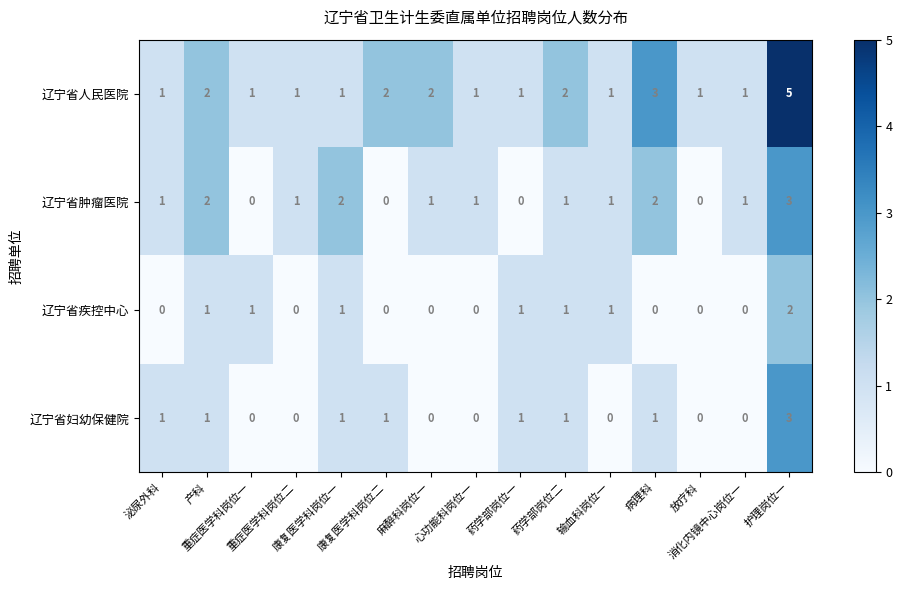

What is the sum of all 辽宁省疾控中心 values?

8